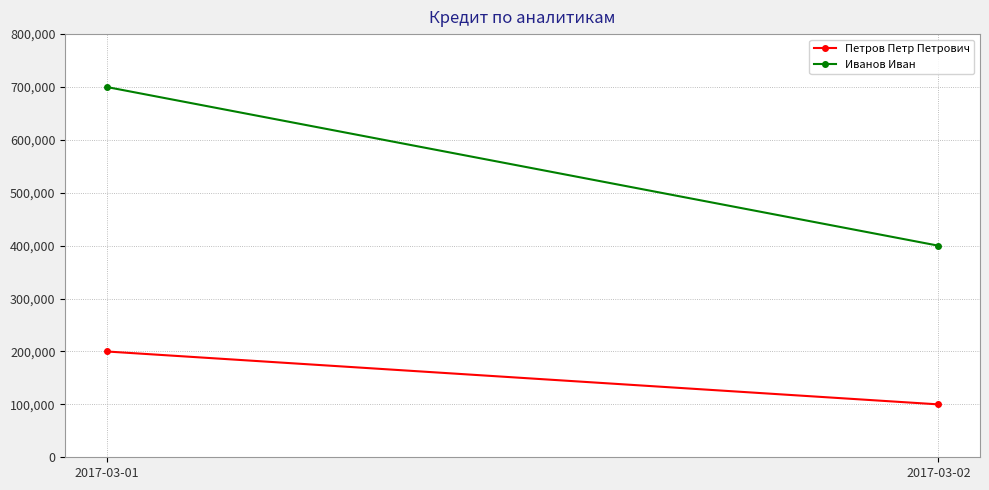

At how many categories does at least one series exceed 253853?

2